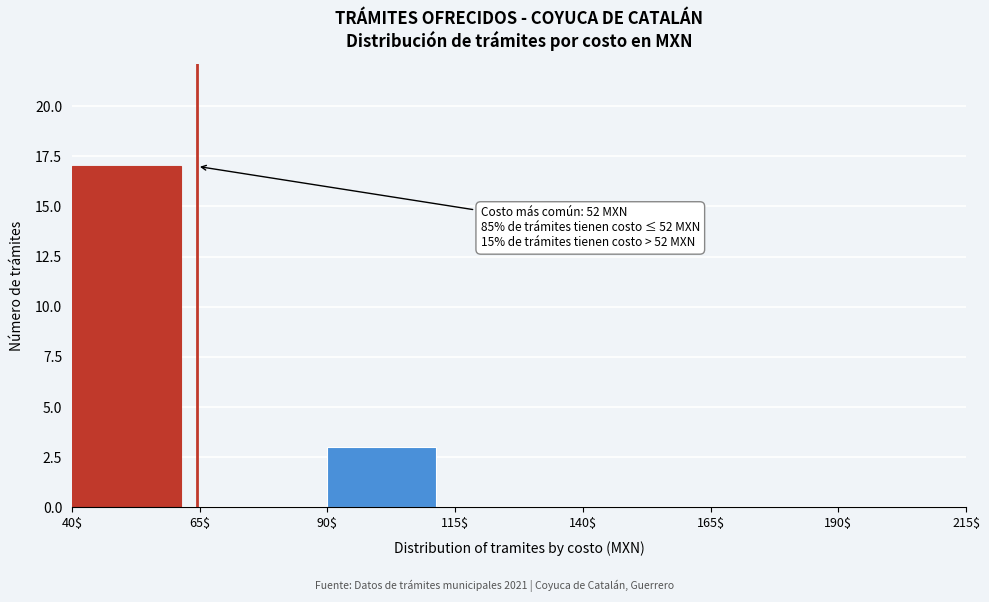

Over which range of the x-axis is the bar tallest?

40$ to 65$